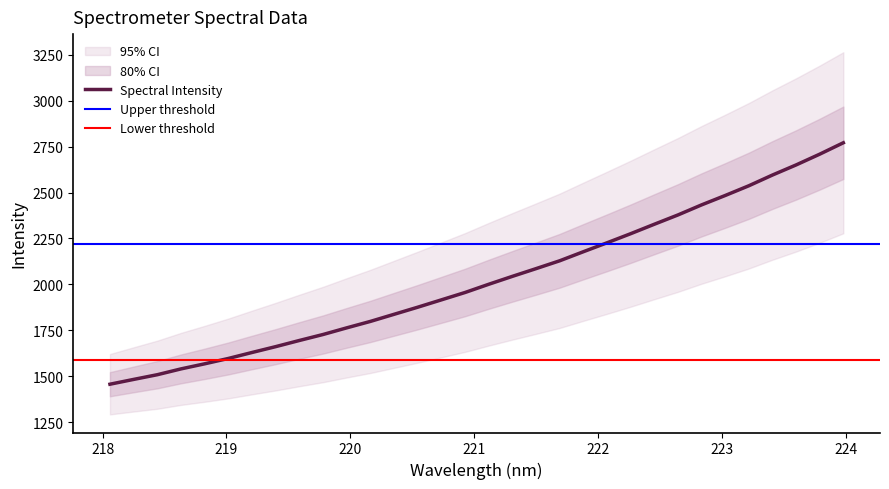

Is it true that the value at 222.4538 is 514.5?

False